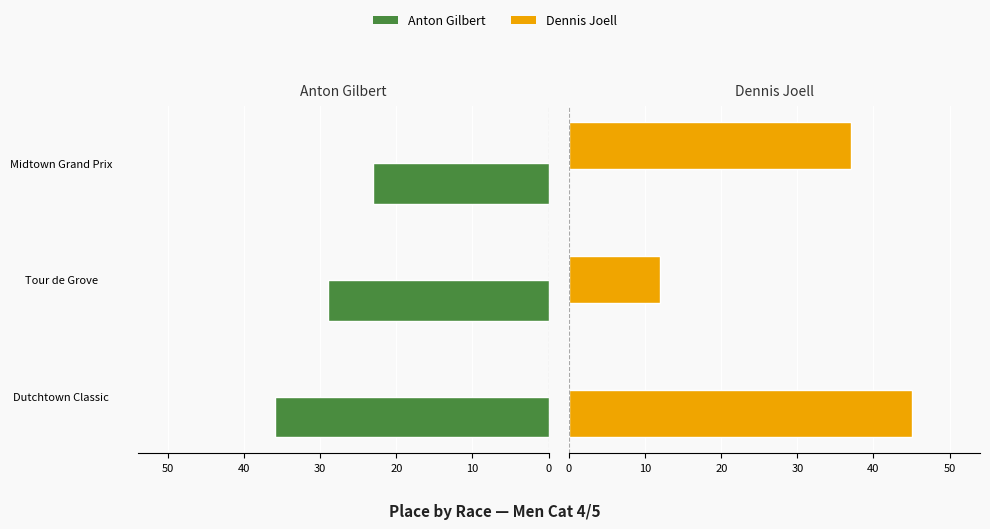

What is the sum of all Dennis Joell values?

94